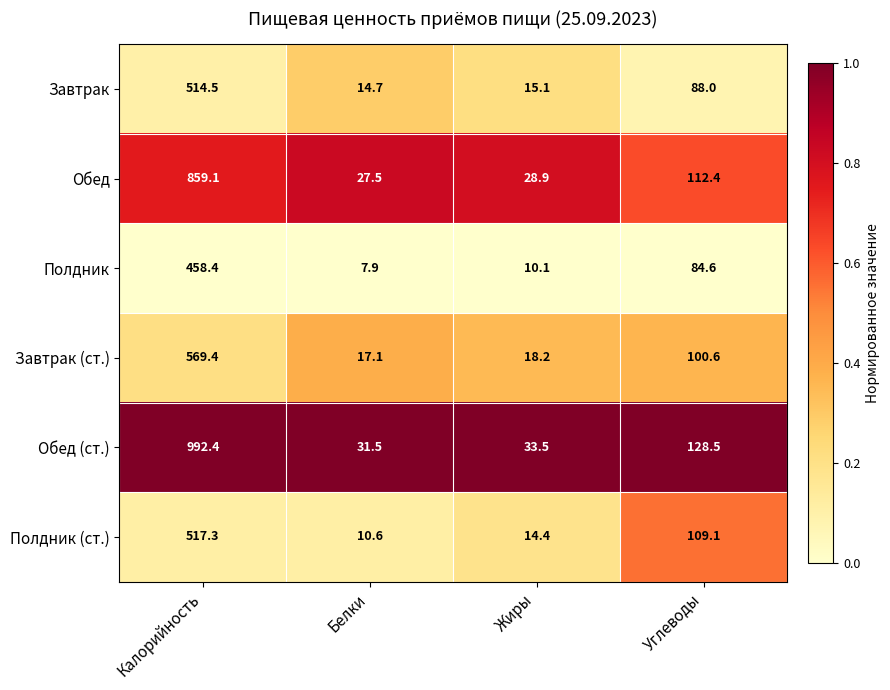

What is the difference between the second highest and minimum values in the Обед (ст.) series?

97.0